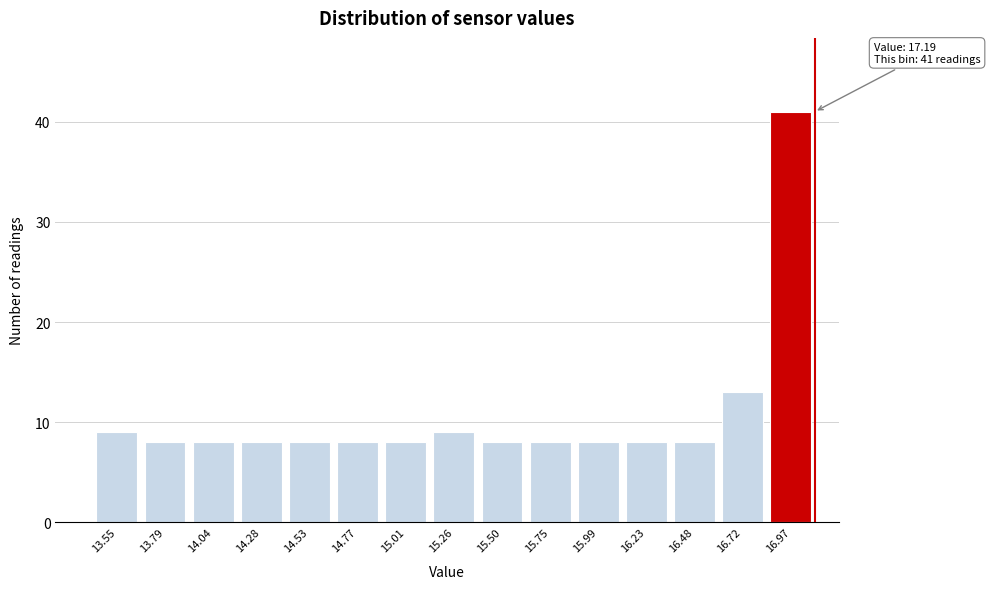

Reading left to right, list all the values displayed in this chart.

9	8	8	8	8	8	8	9	8	8	8	8	8	13	41